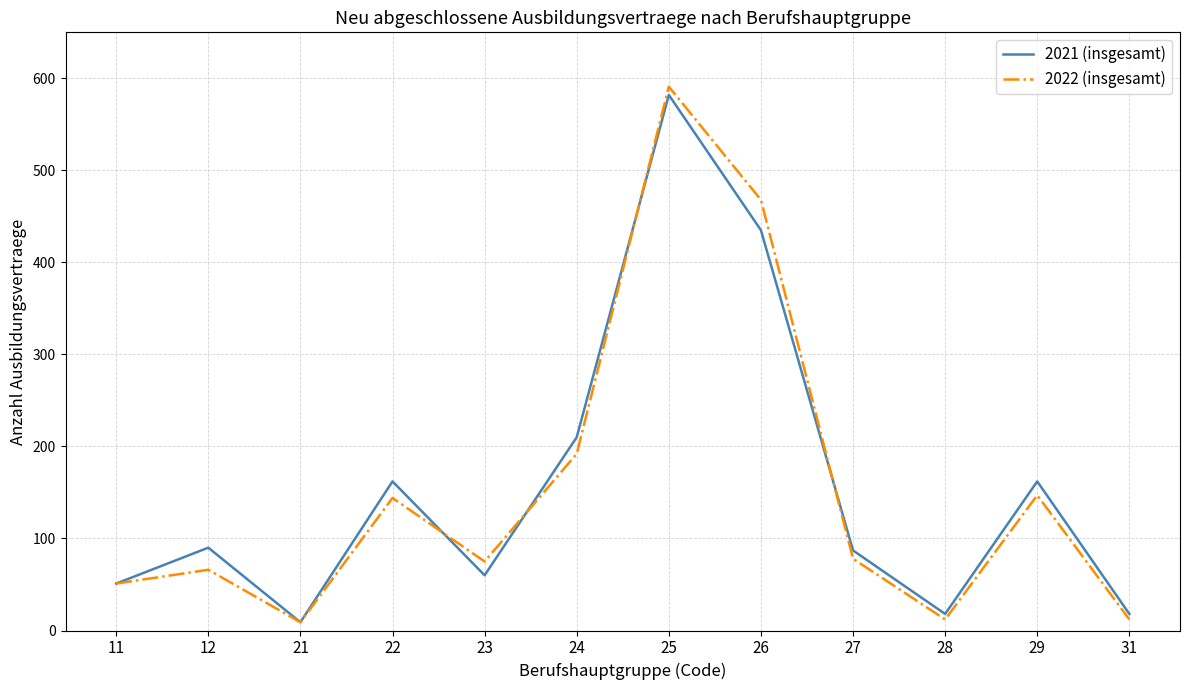

What is the difference between the 2021 (insgesamt) values at 31 and 27?

69